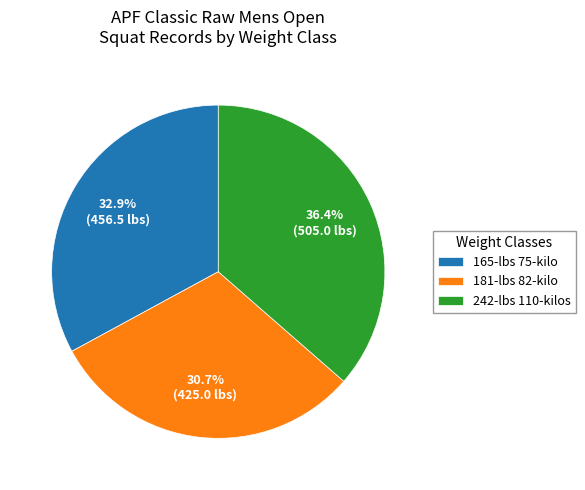

What percentage is the 165-lbs 75-kilo slice, to the nearest percent?

33%